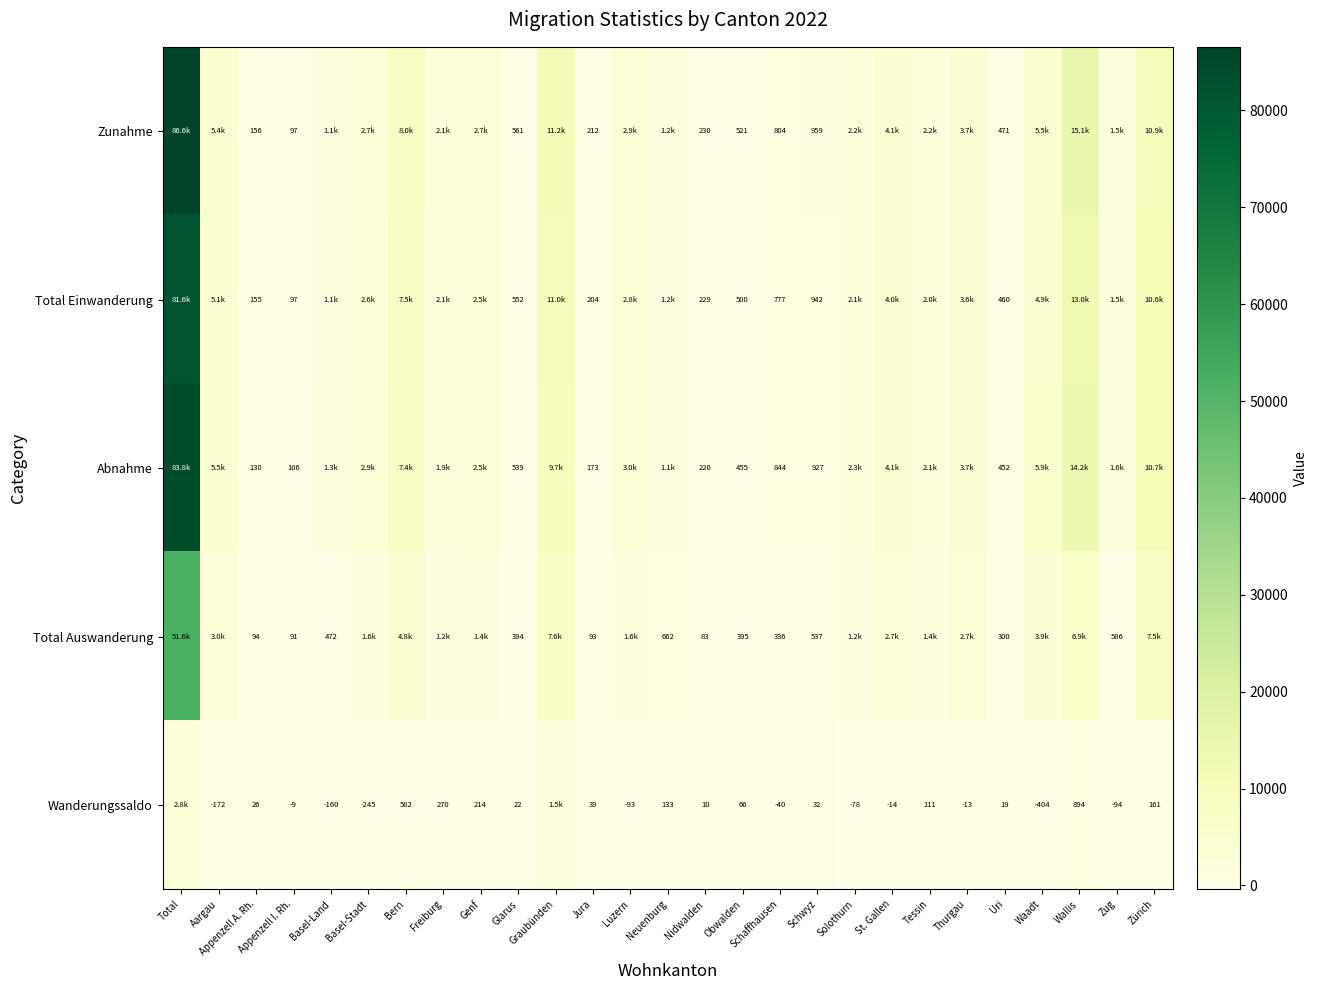

True or false: Total Auswanderung has a value of 534 at Uri.

False